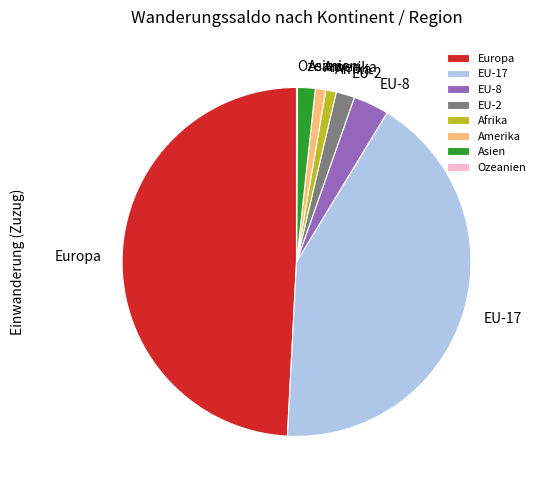

Between EU-17 and Afrika, which is larger?

EU-17